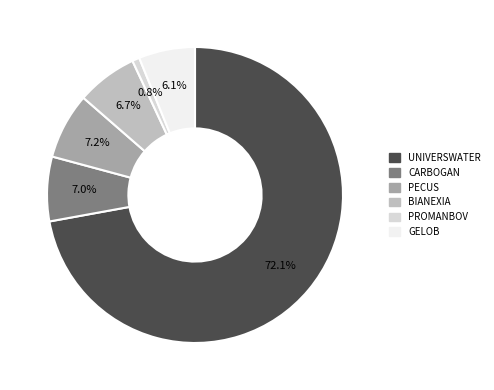

Do CARBOGAN and PROMANBOV together represent more than half of the pie?

No